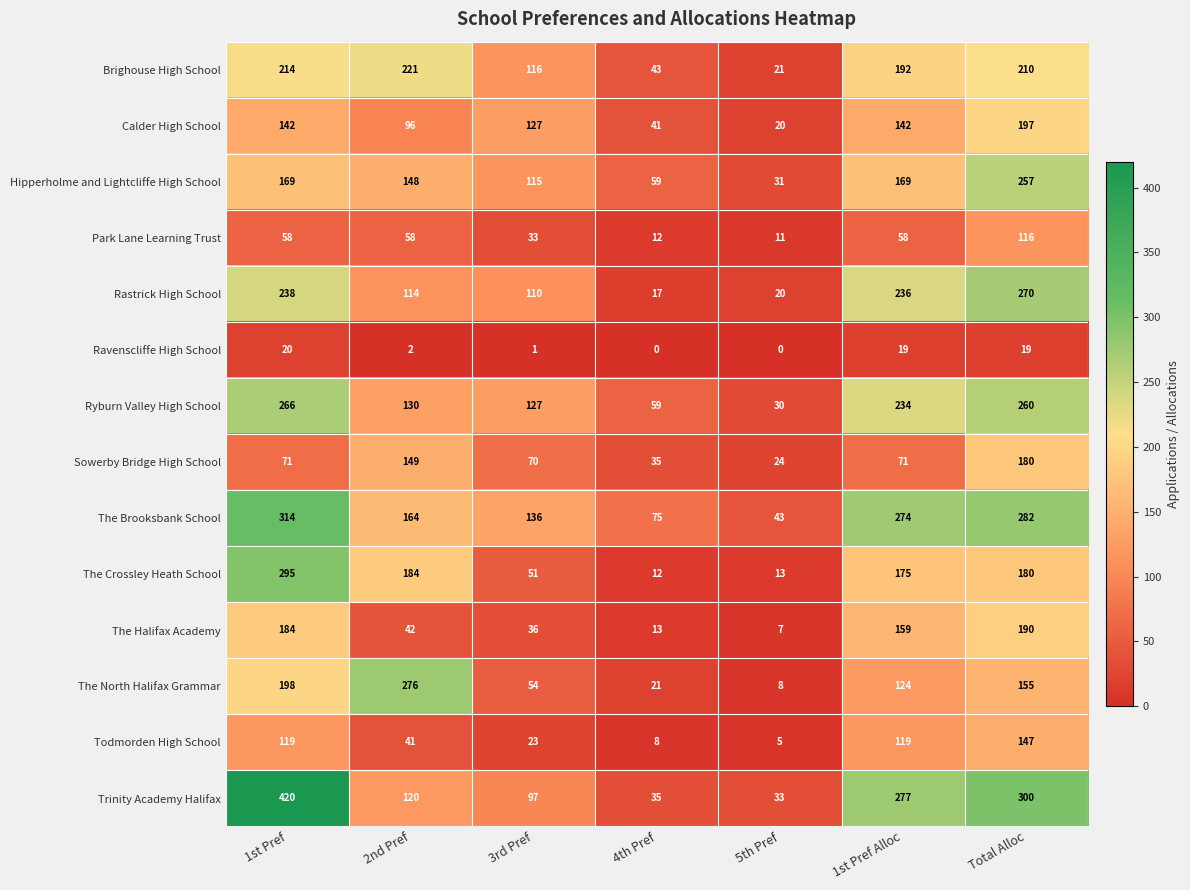

What is the maximum value shown in the chart?

420